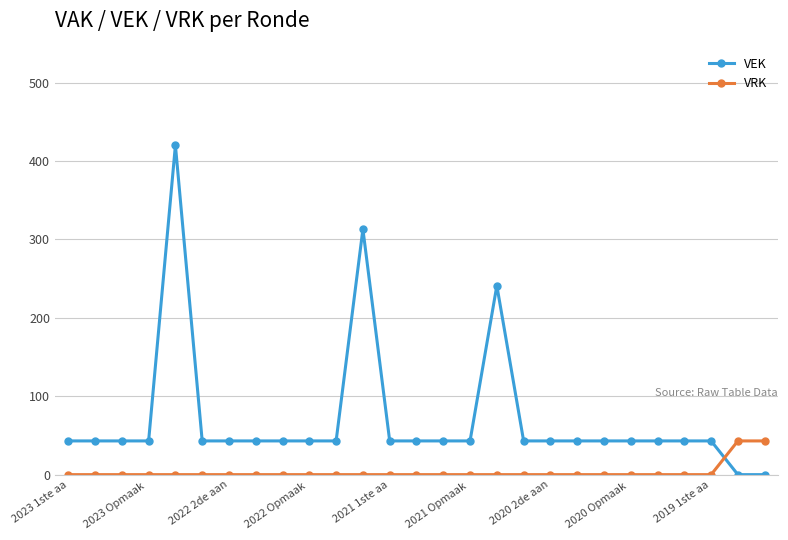

At how many categories does at least one series exceed 9?

27